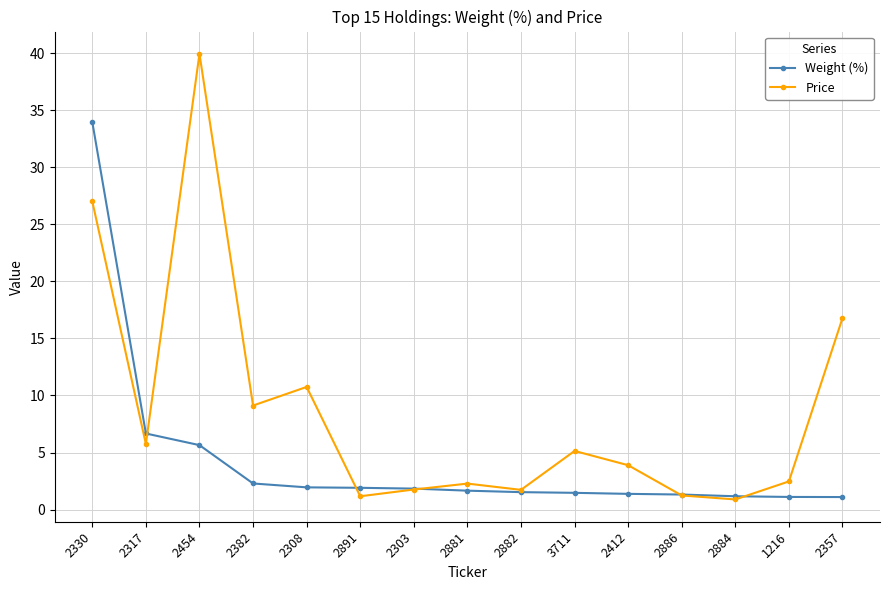

True or false: Price has a value of 23.6 at 2357.

False